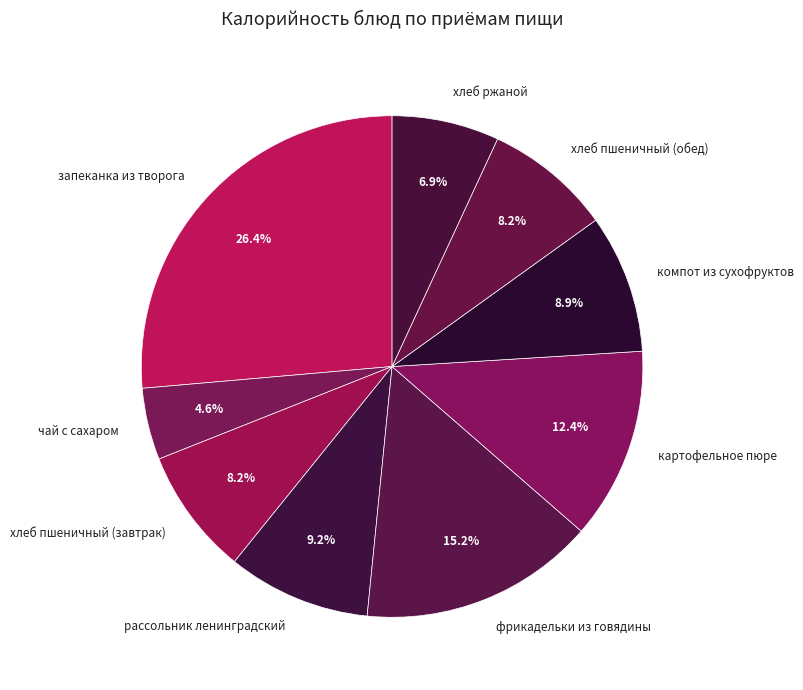

What is the smallest slice in the pie chart?

чай с сахаром